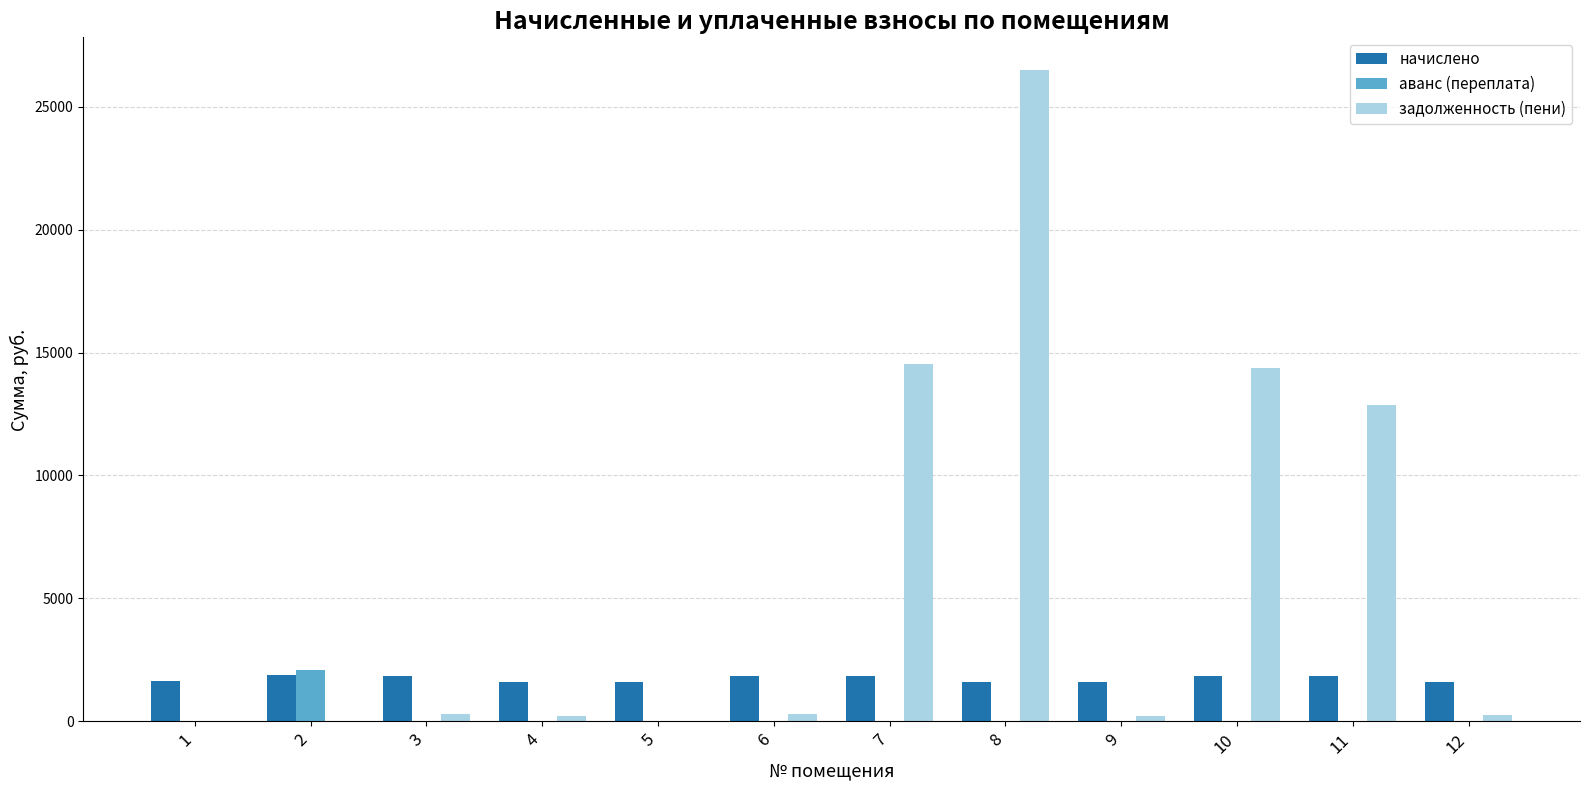

Count the number of categories in the chart.

12